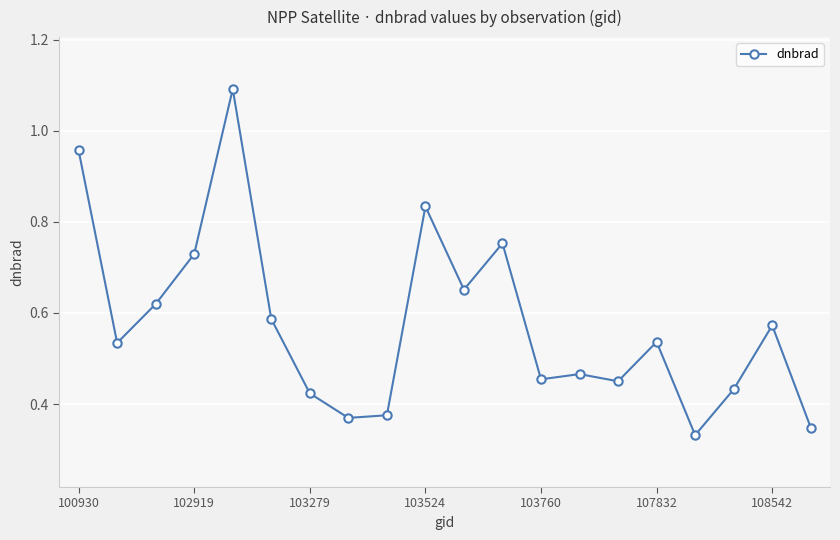

True or false: there are more than 0 points higher than both neighbors.

True